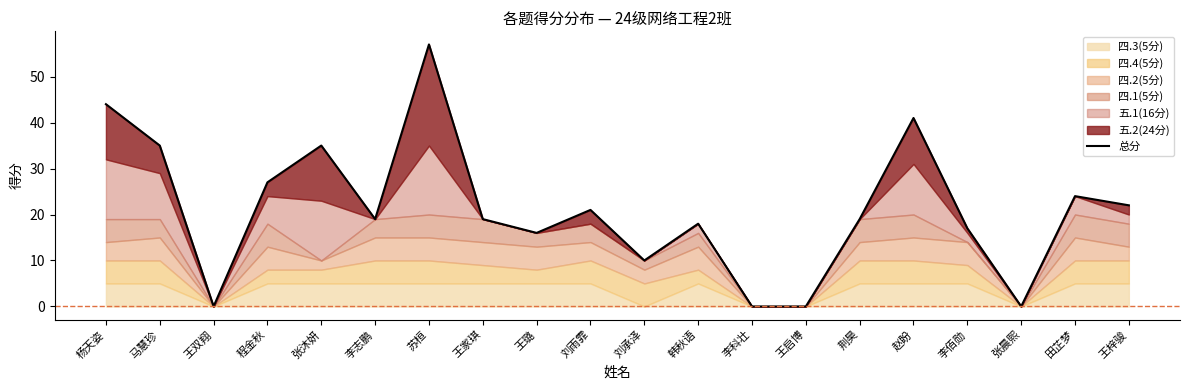

Reading left to right, transcribe all the data shown in this chart.

44	35	0	27	35	19	57	19	16	21	10	18	0	0	19	41	17	0	24	22